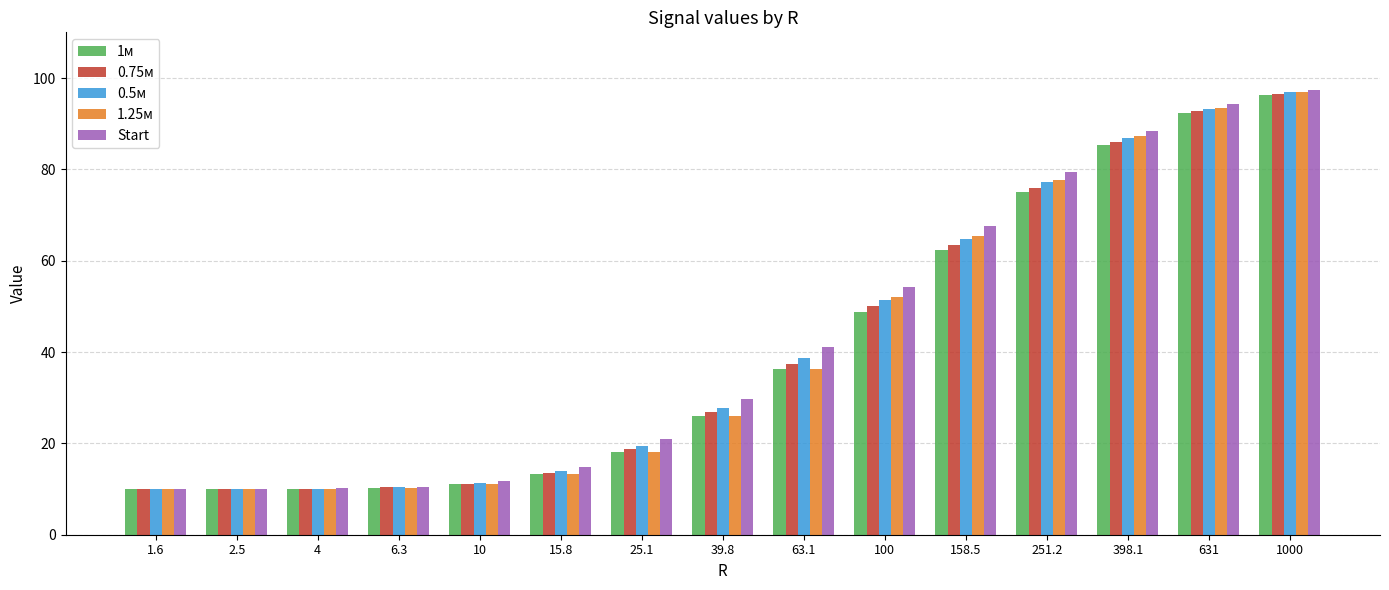

The value of 0.5м at 63.1 is 16.7. True or false?

False